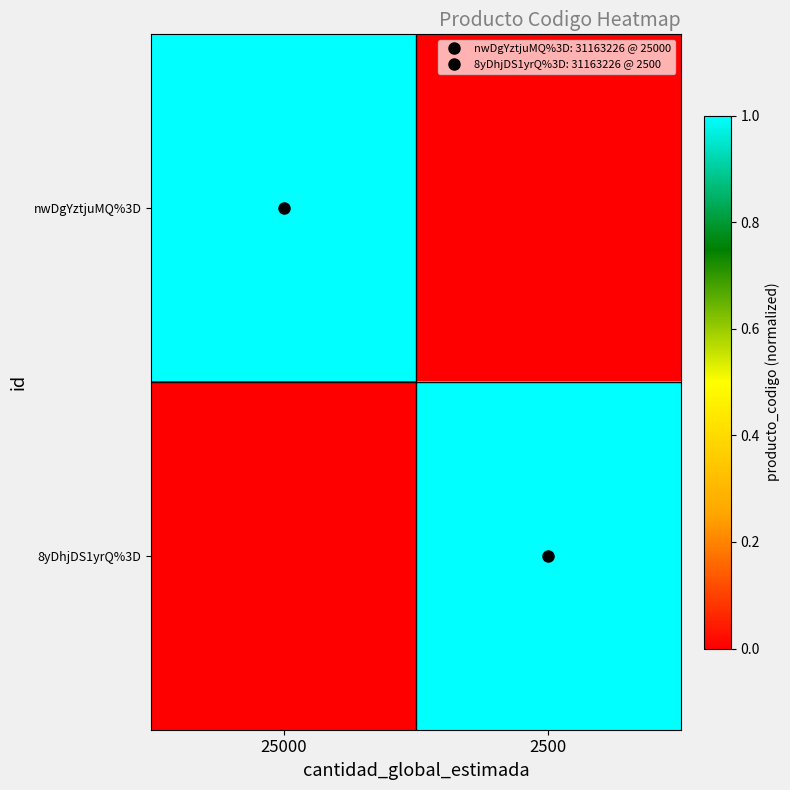

Which series has the largest total across all categories?

nwDgYztjuMQ%3D